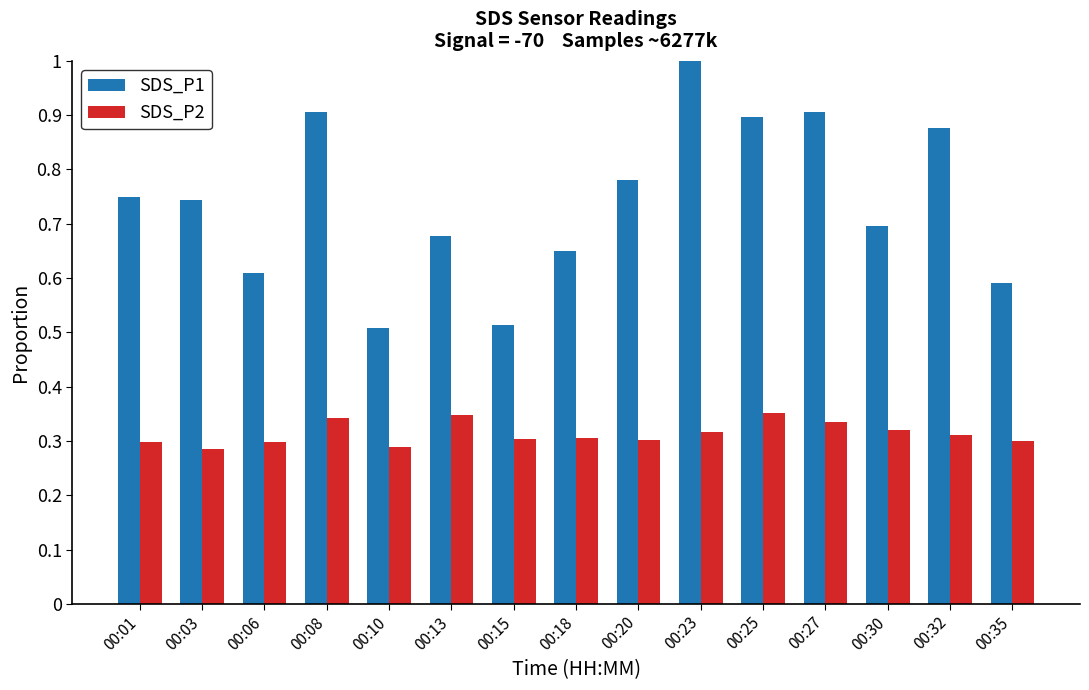

Is the value of SDS_P1 at 00:20 greater than the value of SDS_P2 at 00:03?

Yes